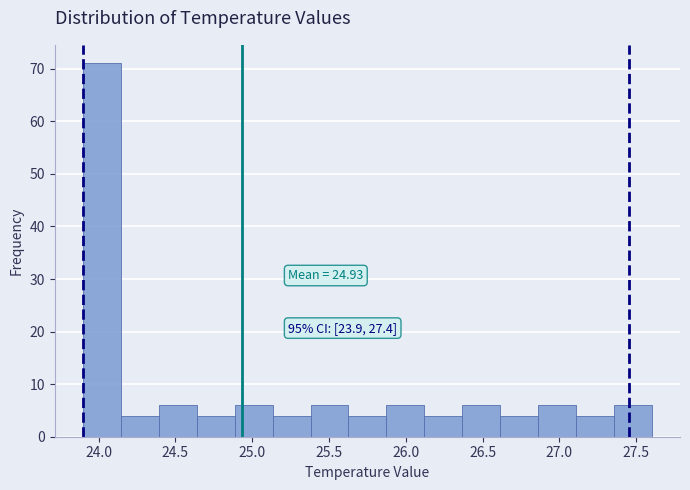

Over which range of the x-axis is the bar tallest?

23.90 to 24.15